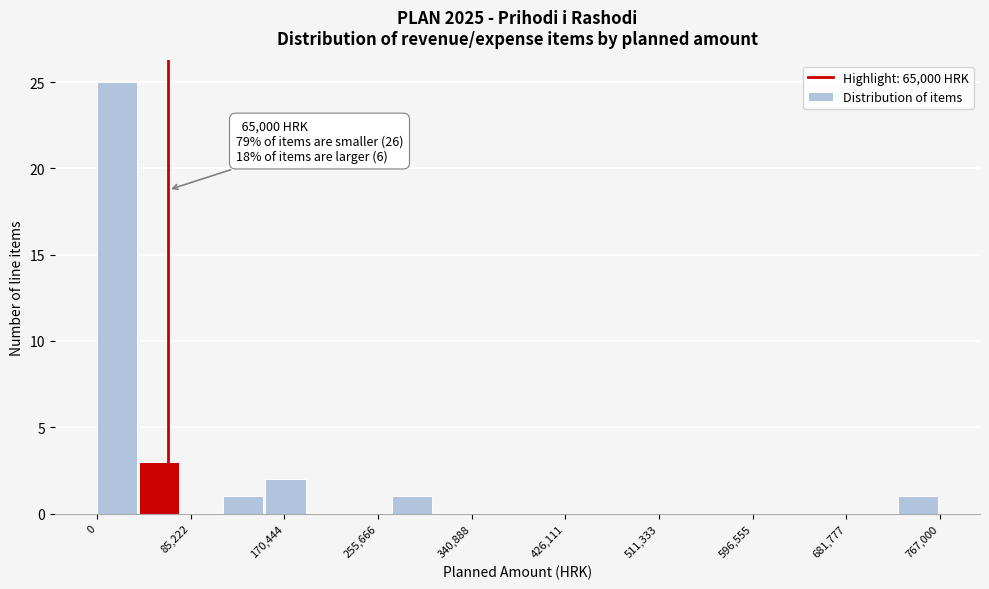

Read against the x-axis, roughly where is the centre of the tallest bar?

20000